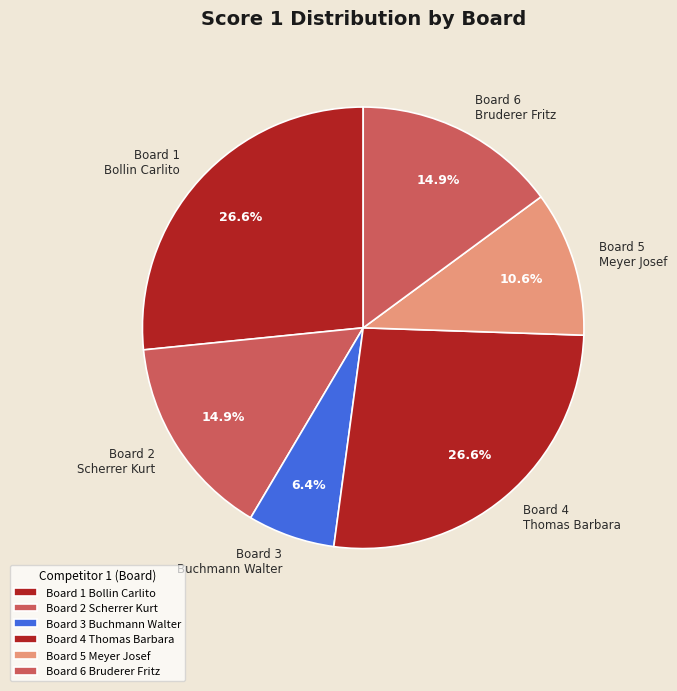

Between Board 3 Buchmann Walter and Board 2 Scherrer Kurt, which is larger?

Board 2 Scherrer Kurt